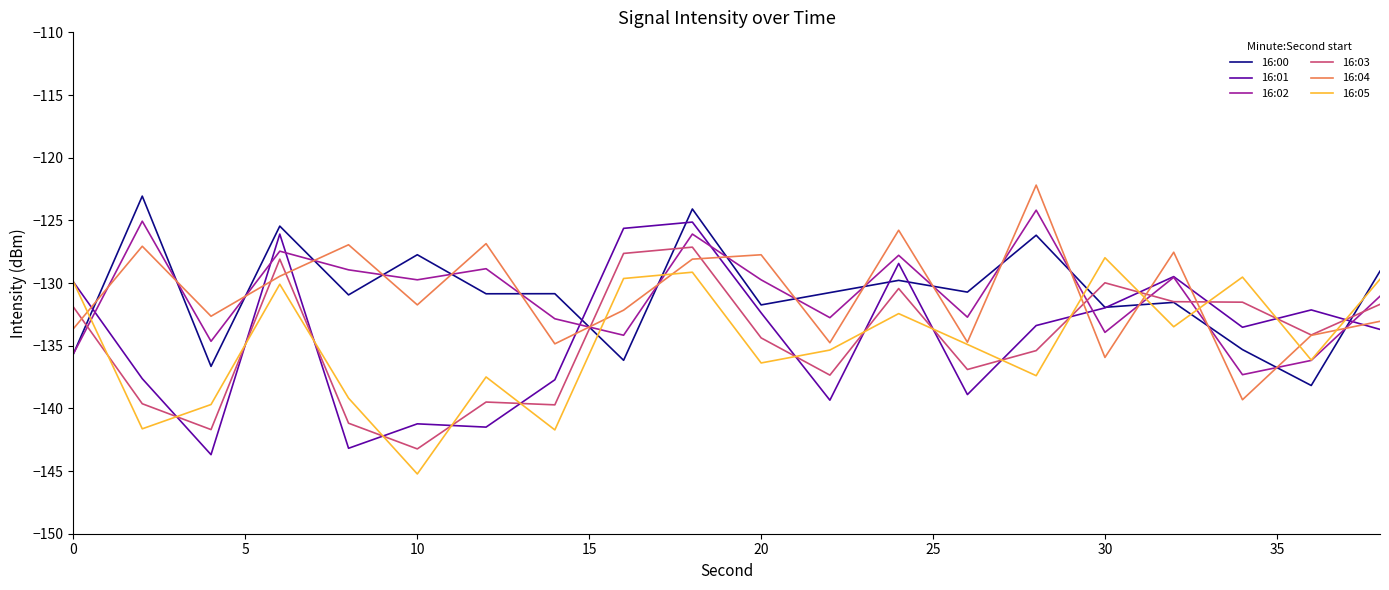

In 16:03, how many points are lower than both neighbors (excluding endpoints)?

6